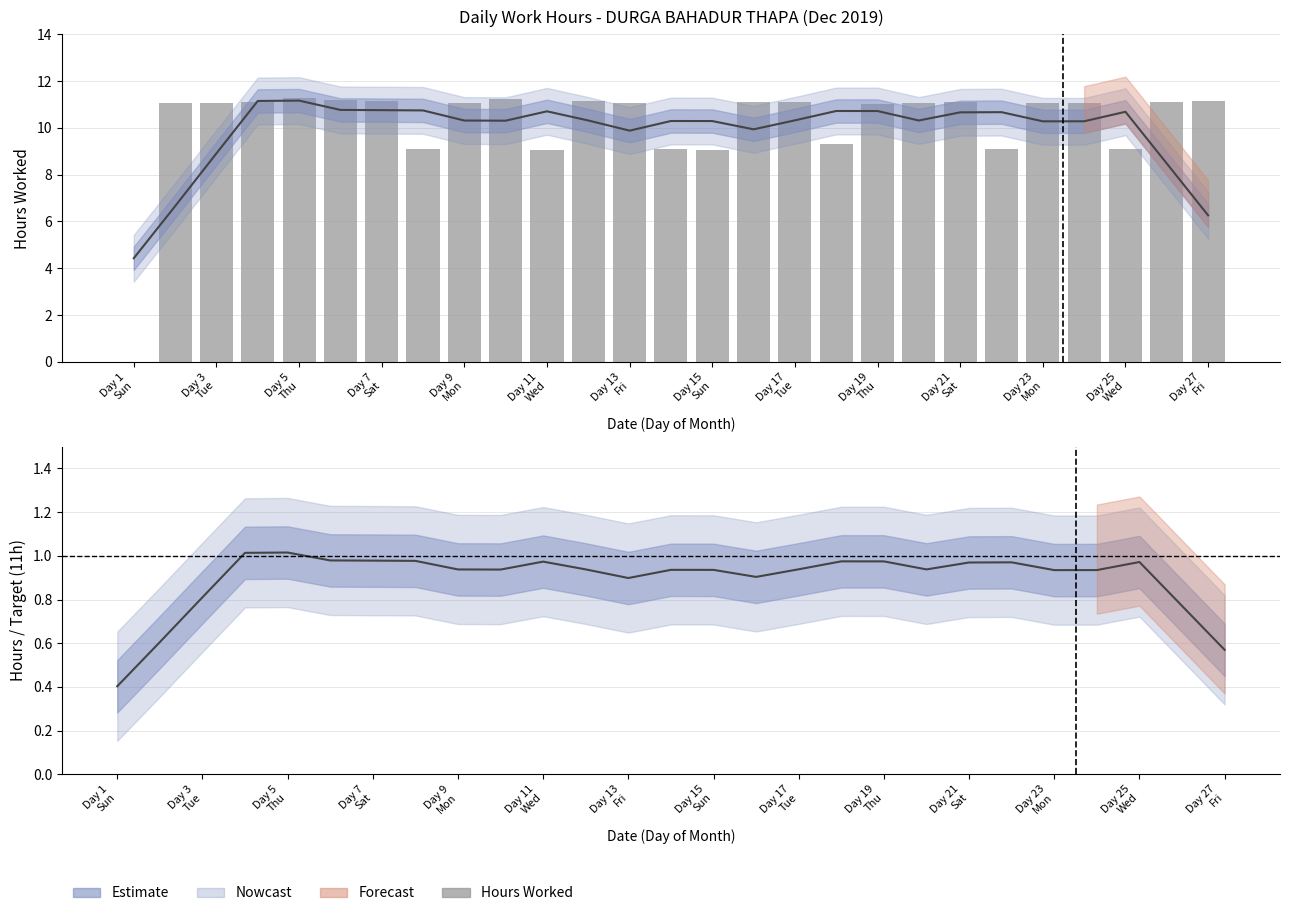

At which label does Low (hours worked) first exceed 11?

Day 3
Tue